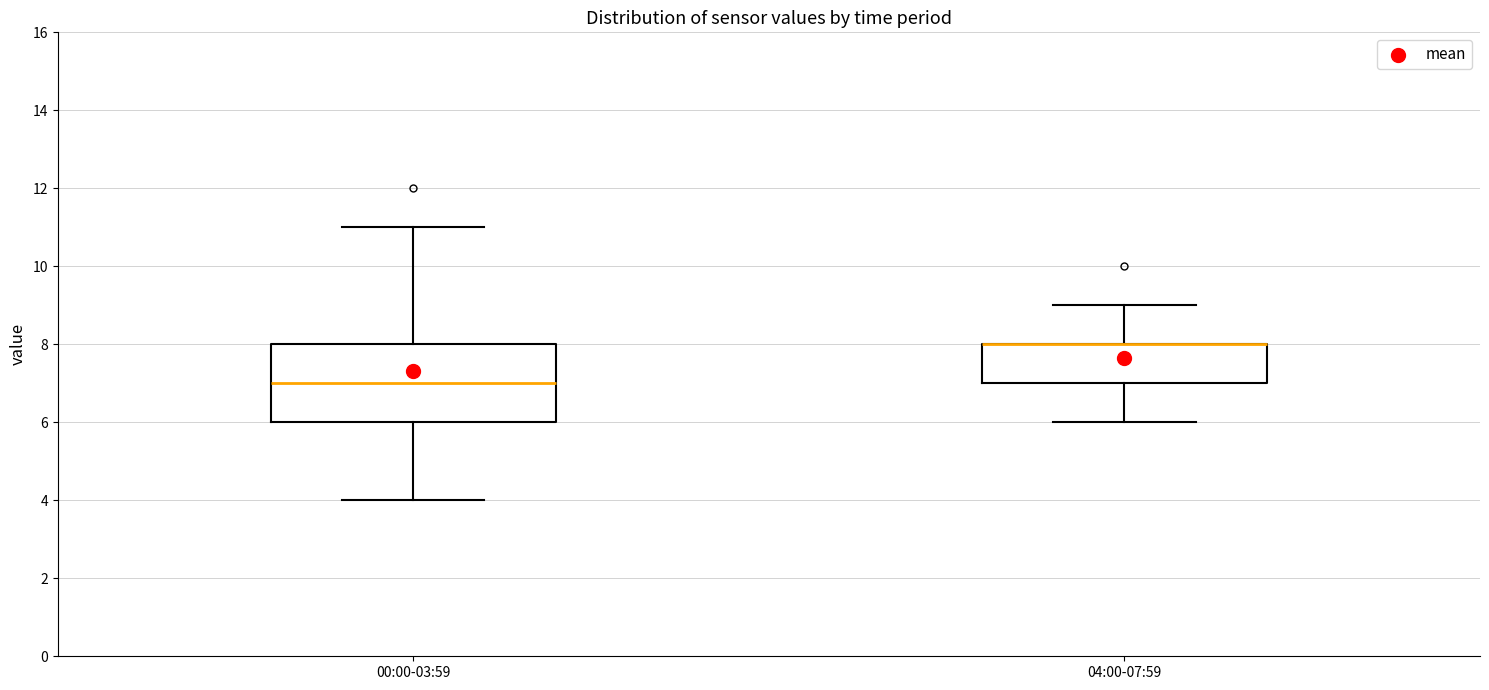

Where does the lower whisker of the box for 04:00-07:59 end on the y-axis? The values are not printed on the chart, so give them approximately, as read against the axis.

6